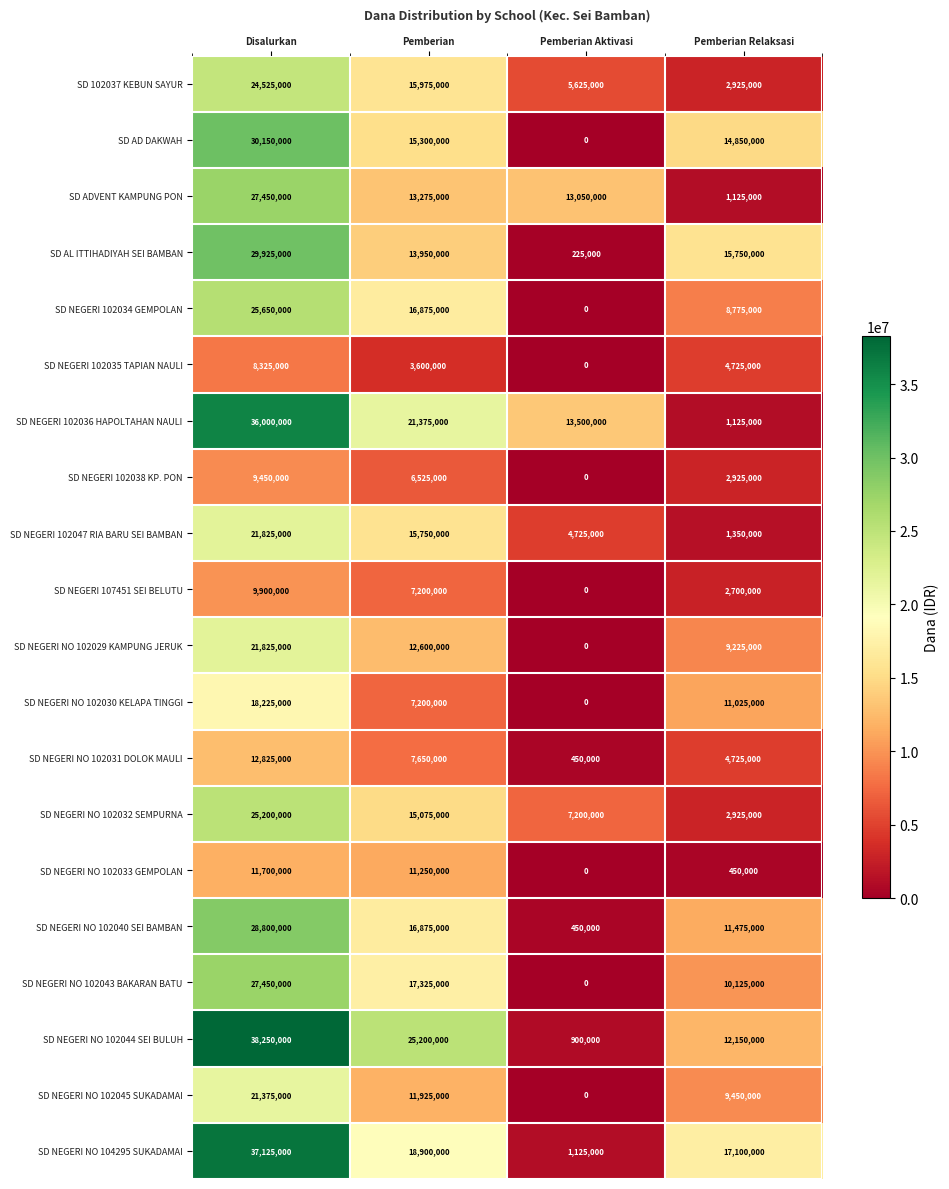

How many categories are shown in the chart?

4